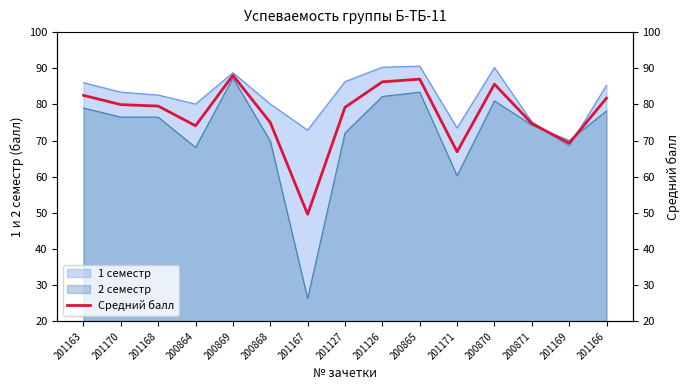

At which label does the data first exceed 79?

201163